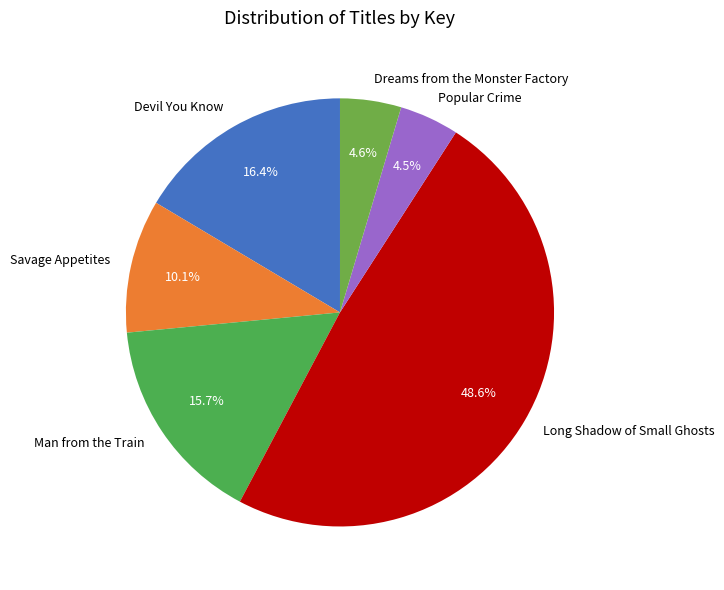

What percentage is the Devil You Know slice, to the nearest percent?

16%